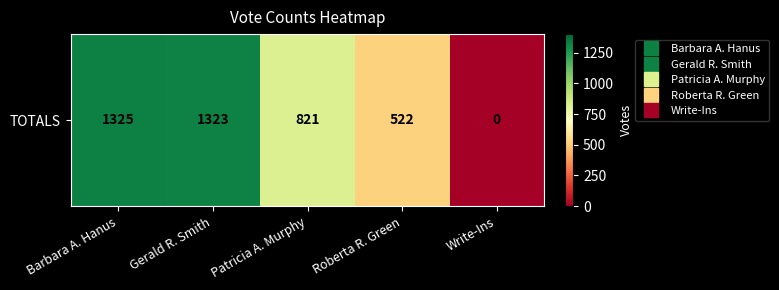

How many positive values are there?

4